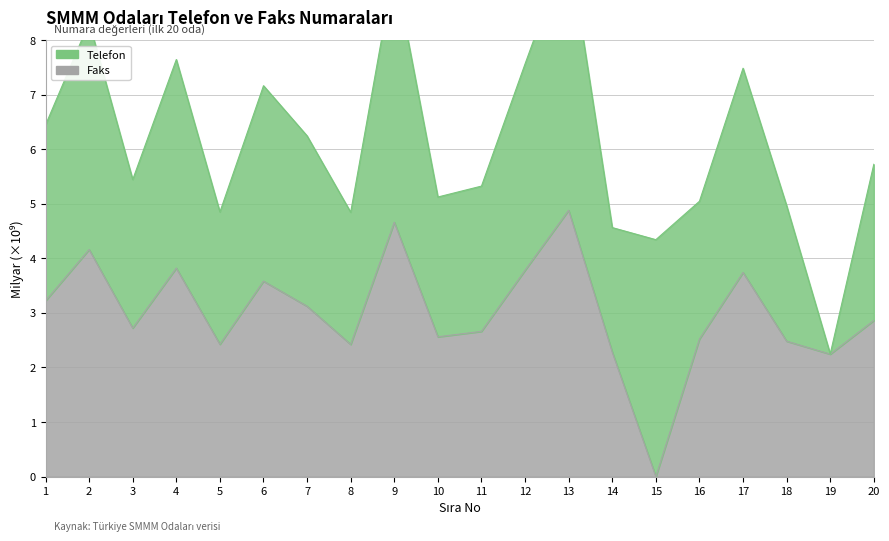

How many values exceed 2?

19